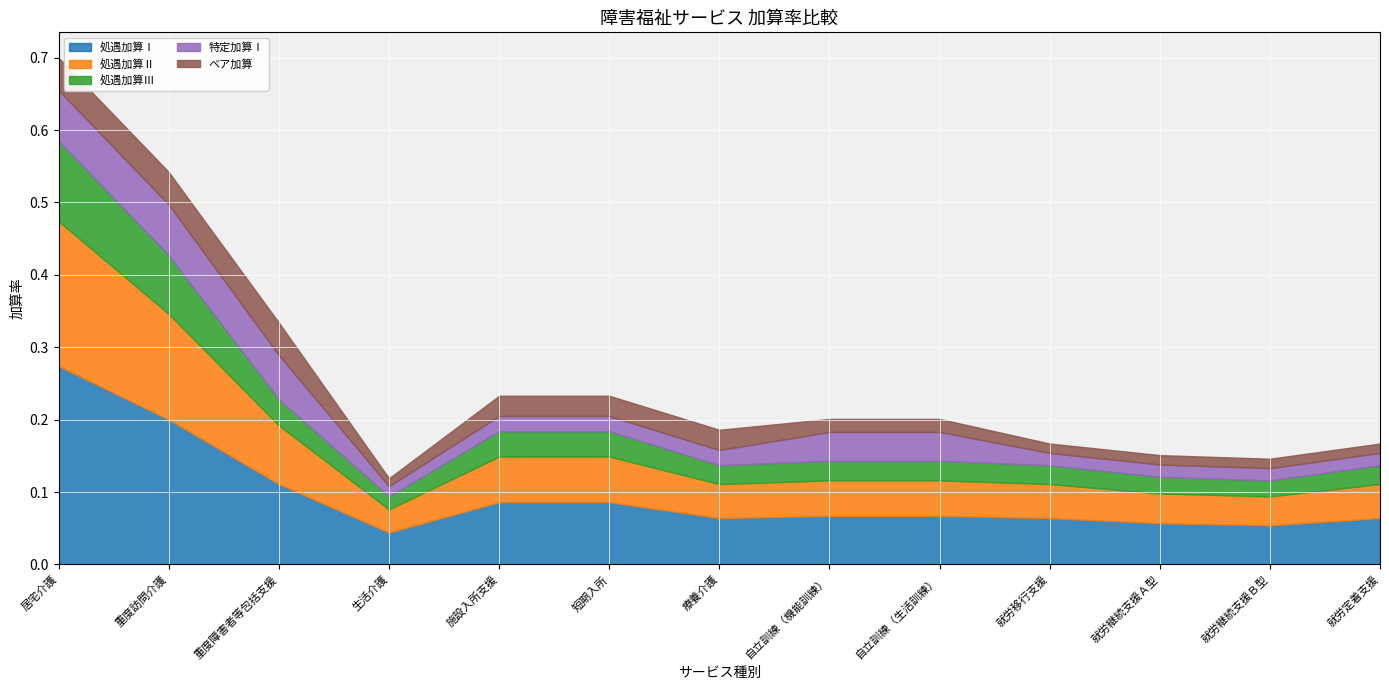

At which label is 処遇加算Ⅰ closest to 0?

生活介護